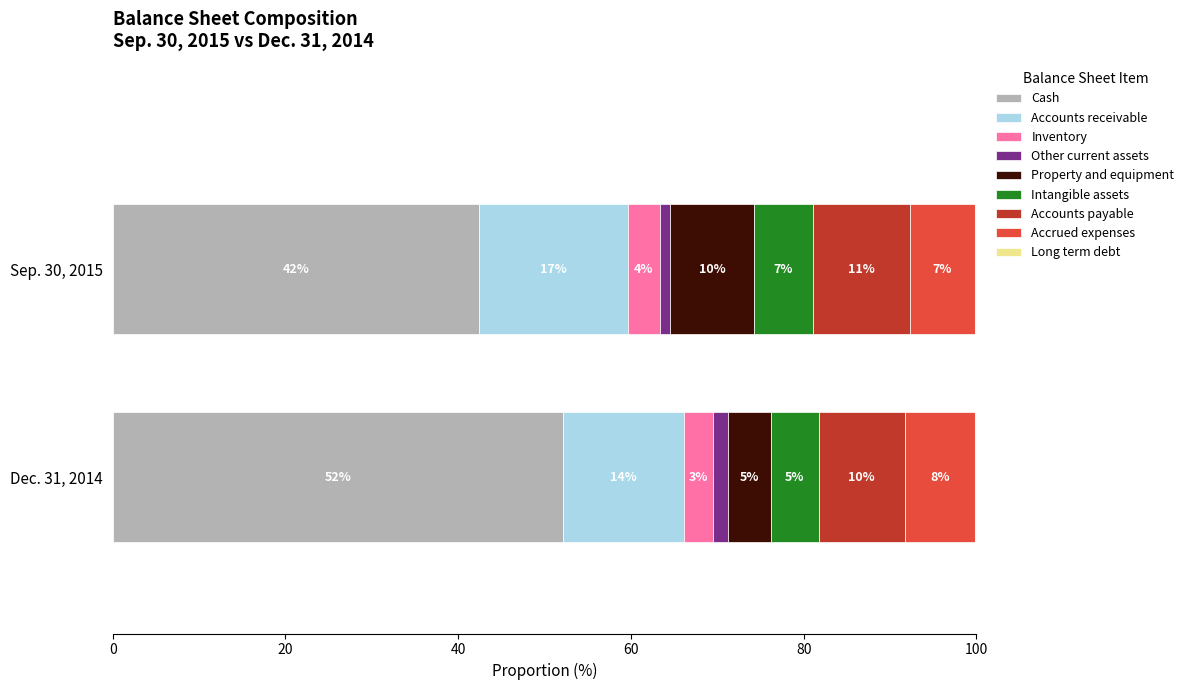

Where is Dec. 31, 2014 nearest to the value 15226?

Accounts receivable